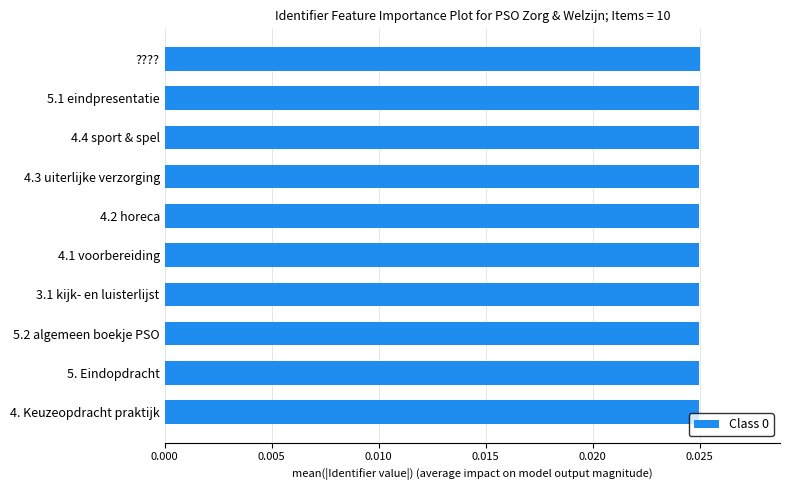

Count the values in the range 0 to 1.

10